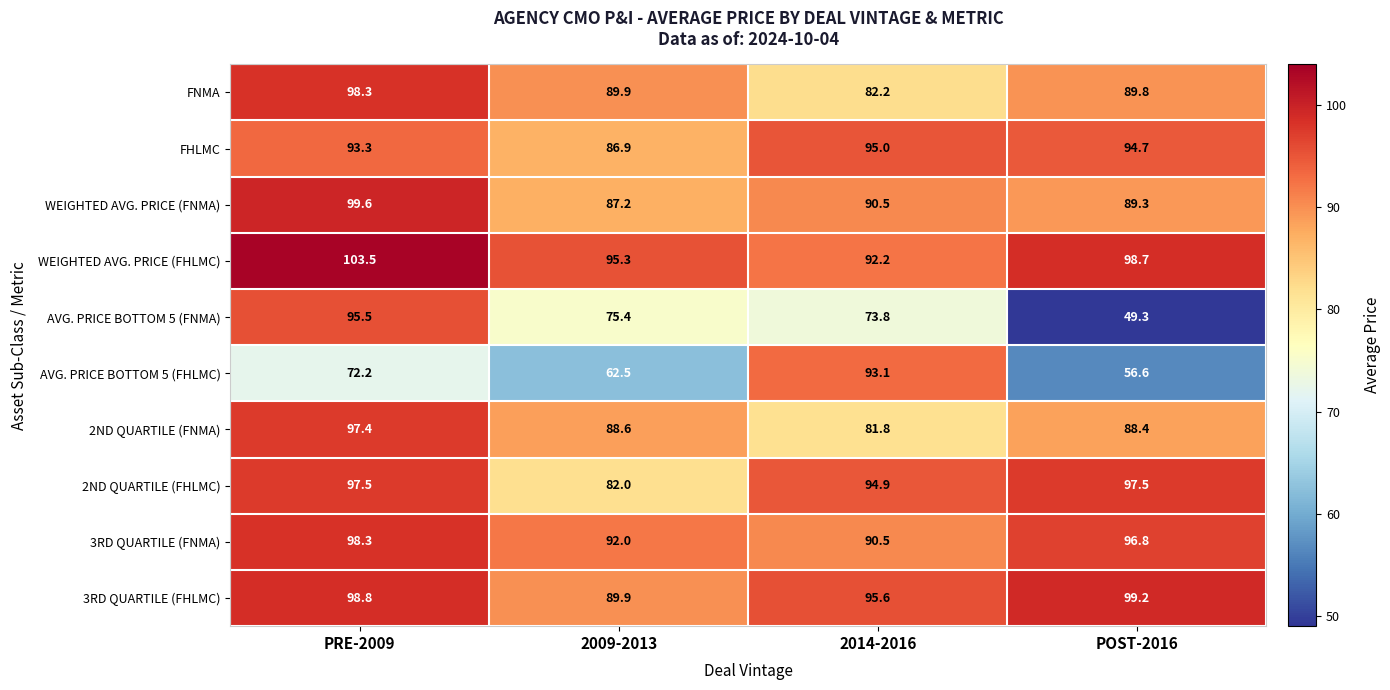

Which label corresponds to the smallest value in the chart?

POST-2016